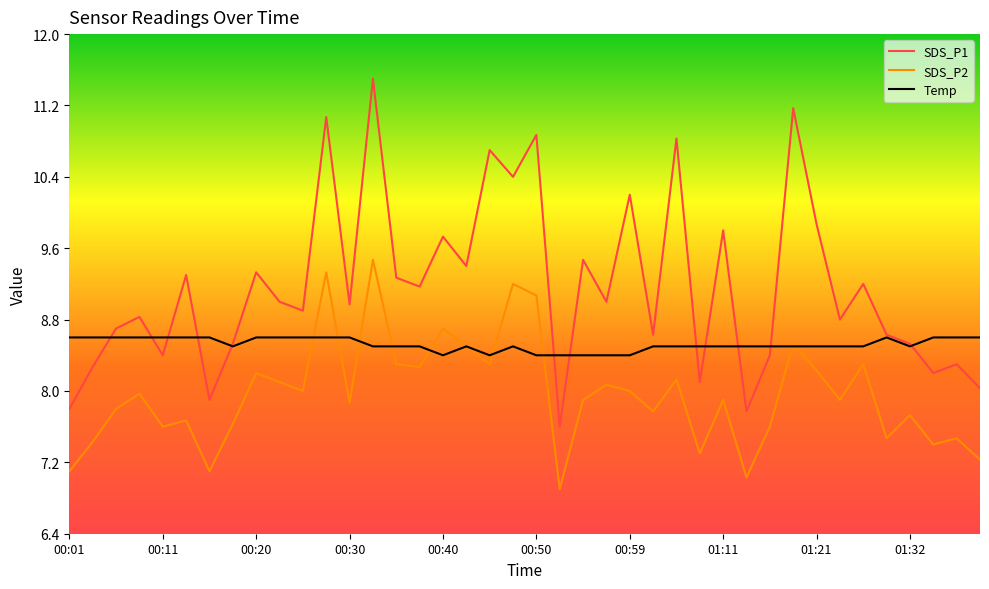

What is the minimum value for SDS_P2?

6.9